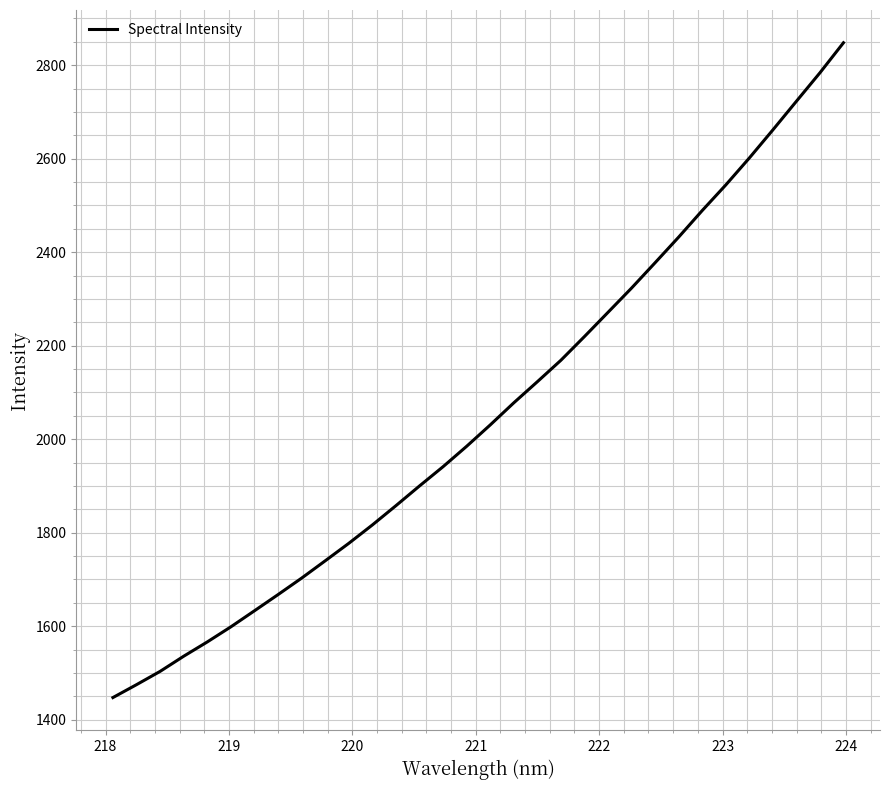

What is the minimum value shown in the chart?

1447.5